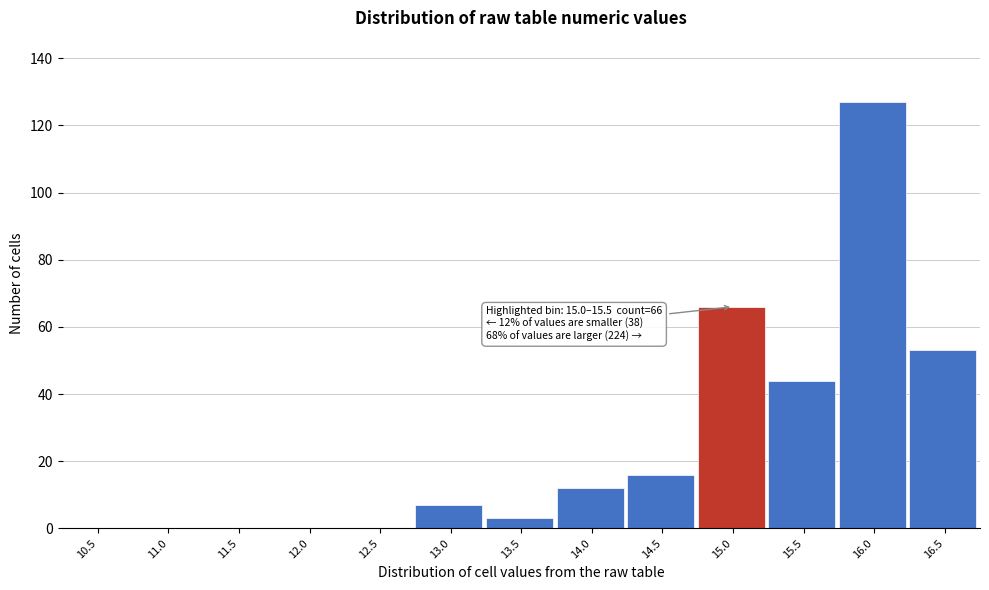

Reading right to left, transcribe all the data shown in this chart.

16.5=53	16.0=127	15.5=44	15.0=66	14.5=16	14.0=12	13.5=3	13.0=7	12.5=0	12.0=0	11.5=0	11.0=0	10.5=0